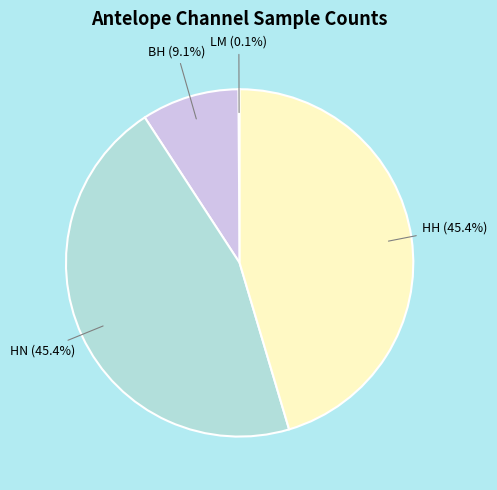

Does HN account for over 50% of the chart?

No